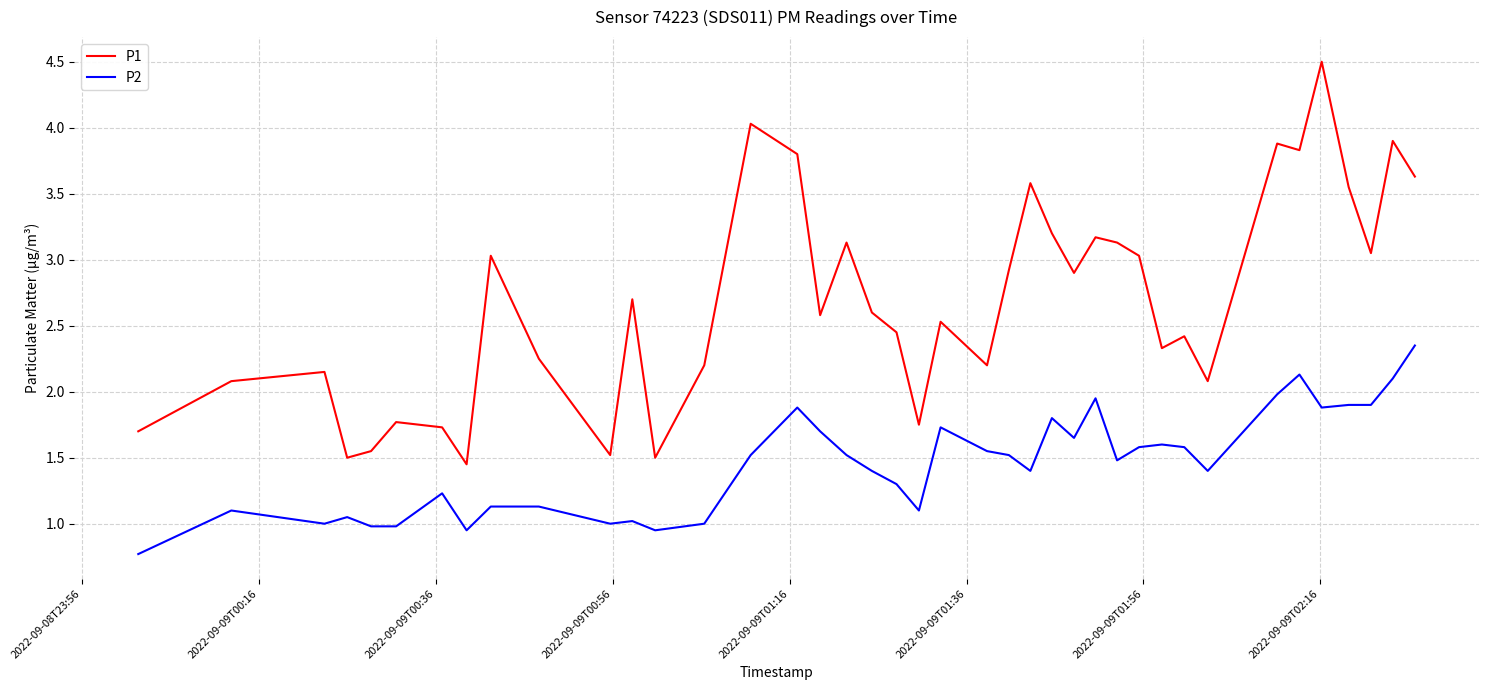

Which series has the largest range (max minus min)?

P1